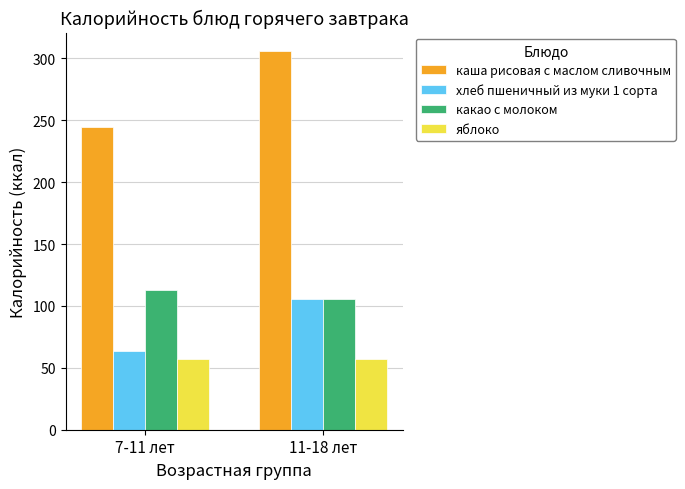

Read the какао с молоком value at 11-18 лет.

106.0